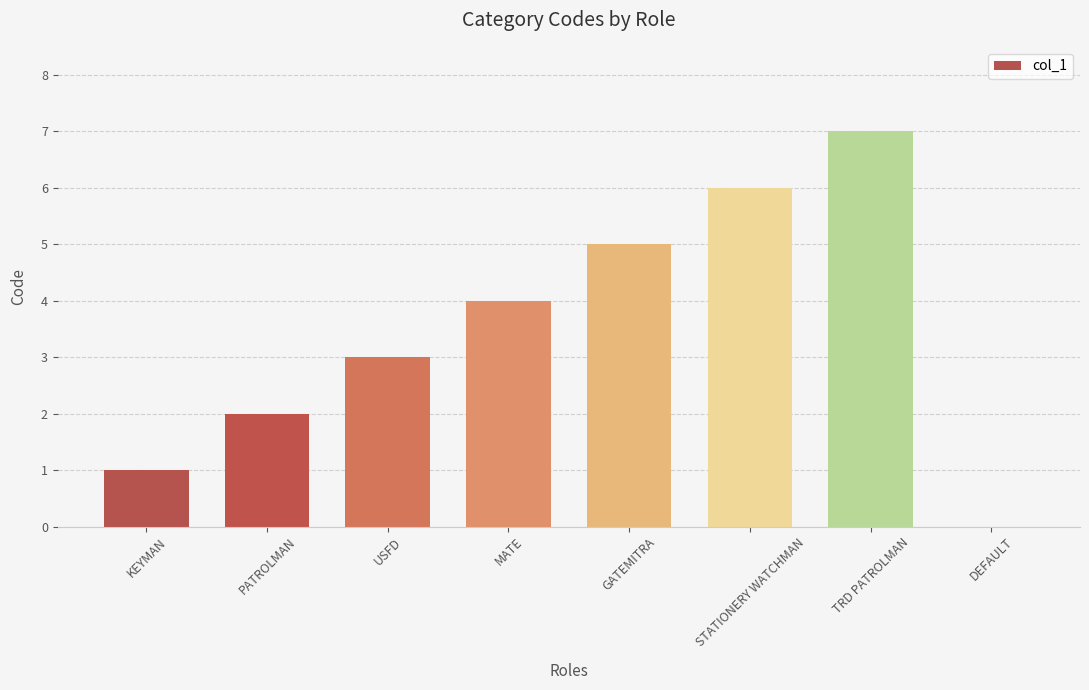

Reading left to right, transcribe all the data shown in this chart.

KEYMAN=1	PATROLMAN=2	USFD=3	MATE=4	GATEMITRA=5	STATIONERY WATCHMAN=6	TRD PATROLMAN=7	DEFAULT=0